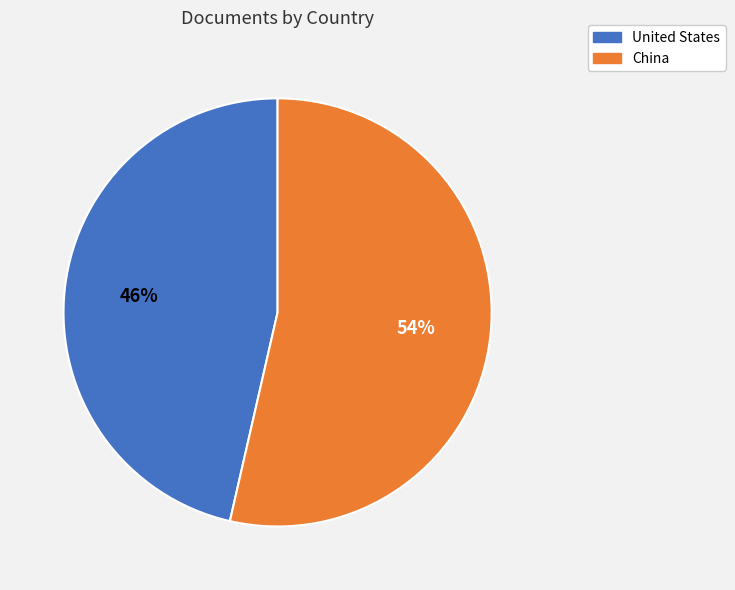

How many segments does this pie chart have?

2